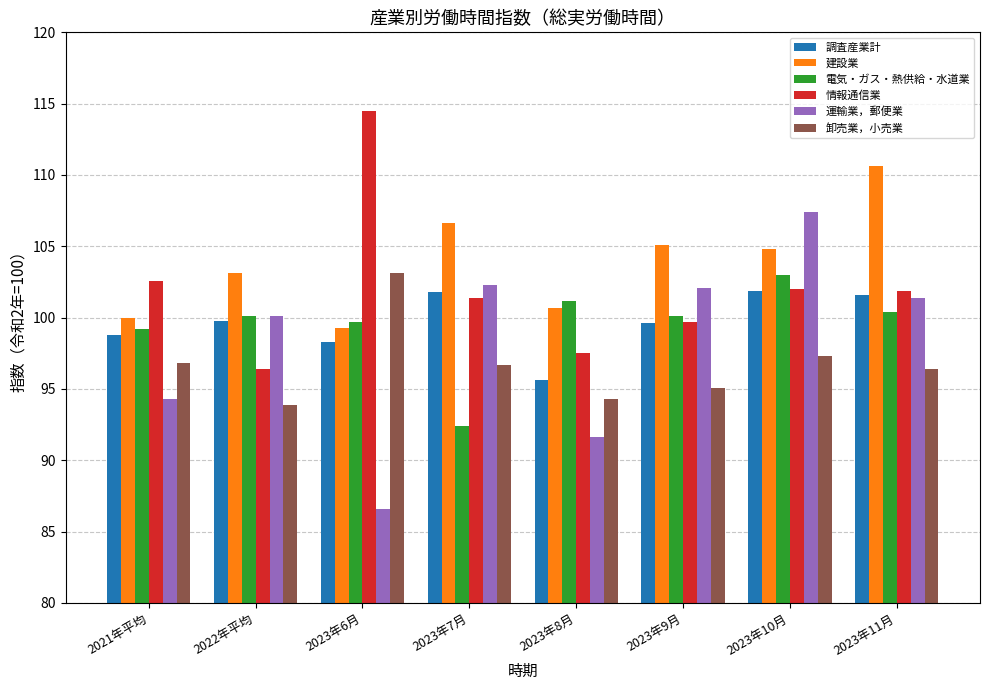

Which label corresponds to the largest value in the chart?

2023年6月